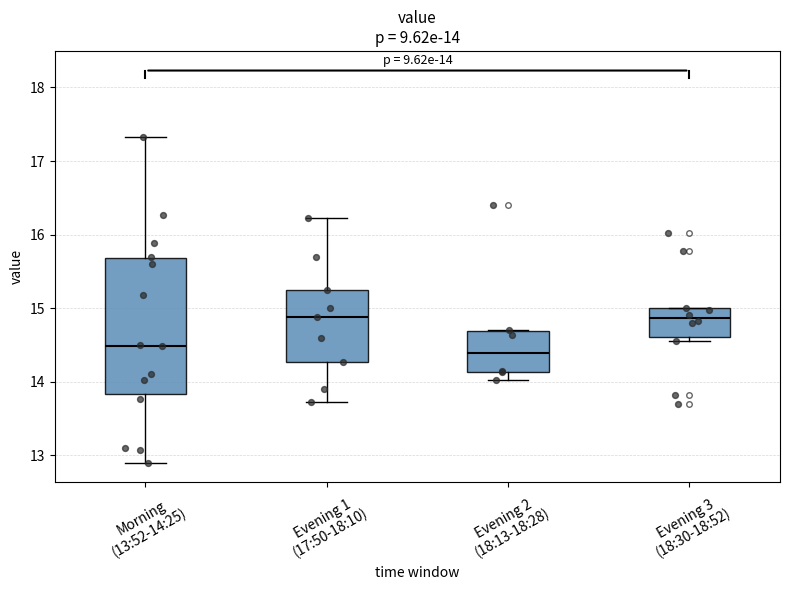

Which box is the tallest, from its lower edge to its upper edge?

Morning (13:52-14:25)